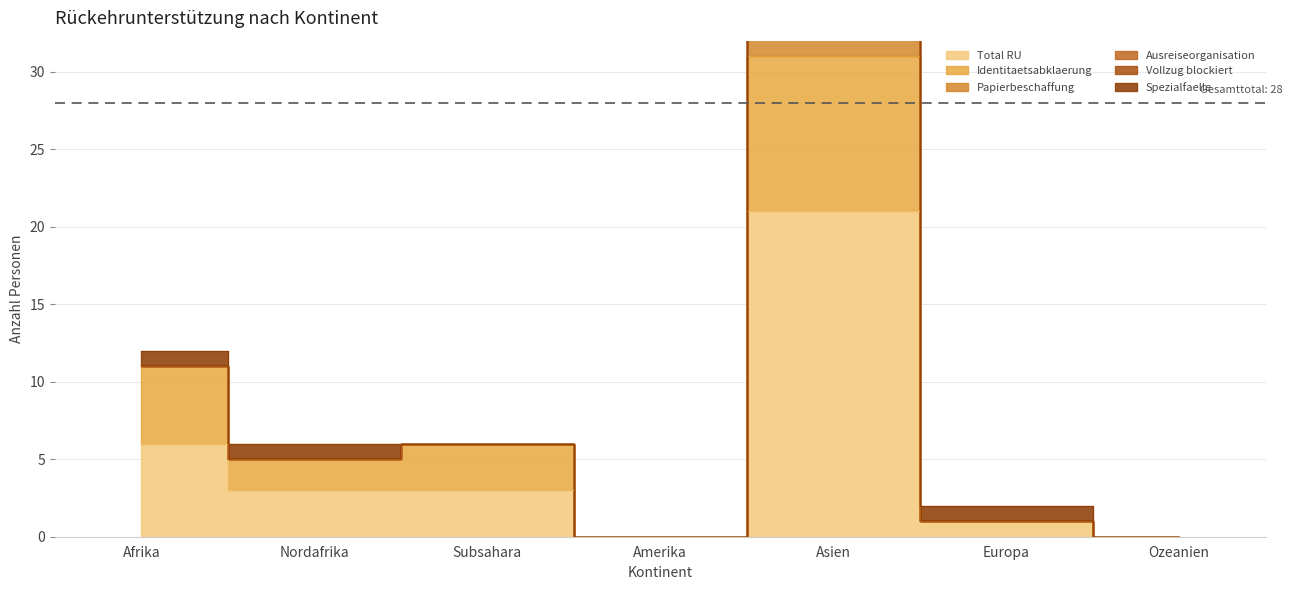

At which category is the sum across all series the highest?

Asien